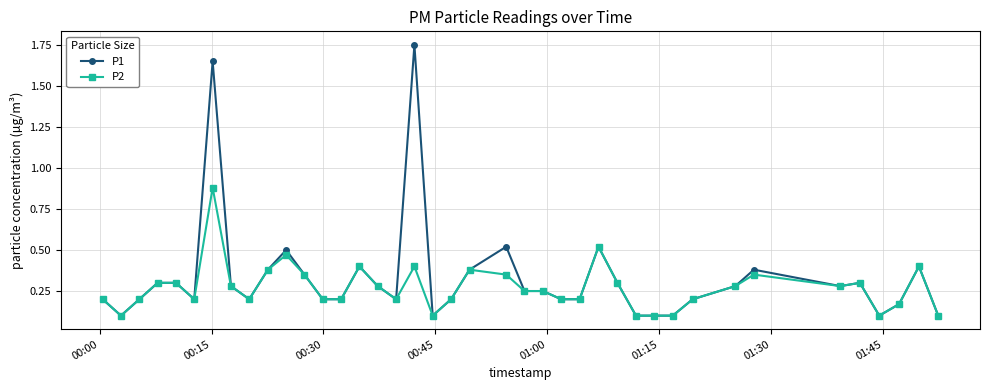

Which series has the widest spread of values?

P1